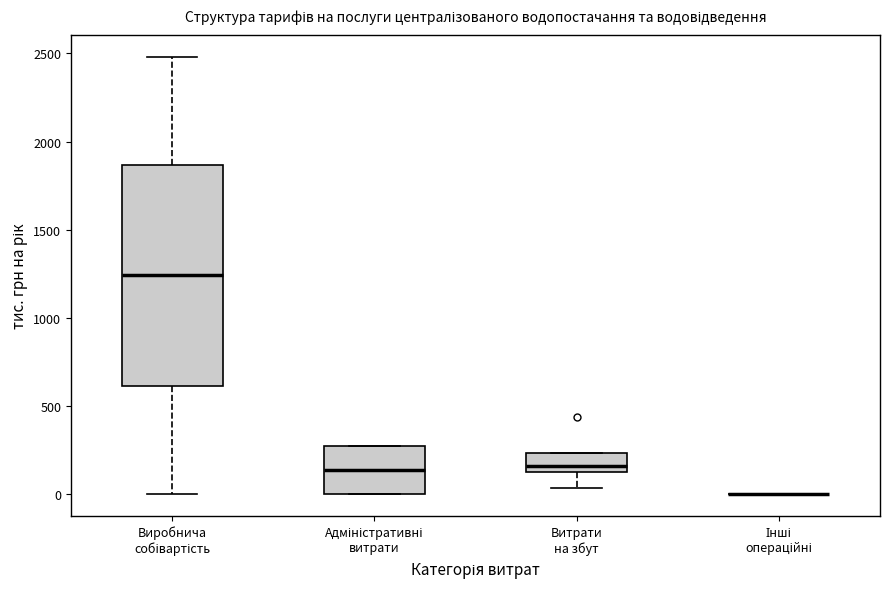

Reading left to right, transcribe this box plot: for each box, give where its median line is, the range the box spans, and where its two whiskers end, as read against the y-axis. The values are not printed on the chart, so give them approximately, as read against the axis.

Виробнича собівартість: median 1250, box 600 to 1850, whiskers 0 to 2500
Адміністративні витрати: median 150, box 0 to 250, whiskers 0 to 250
Витрати на збут: median 150, box 100 to 250, whiskers 50 to 250
Інші операційні: box collapsed to a line at 0, whiskers 0 to 0